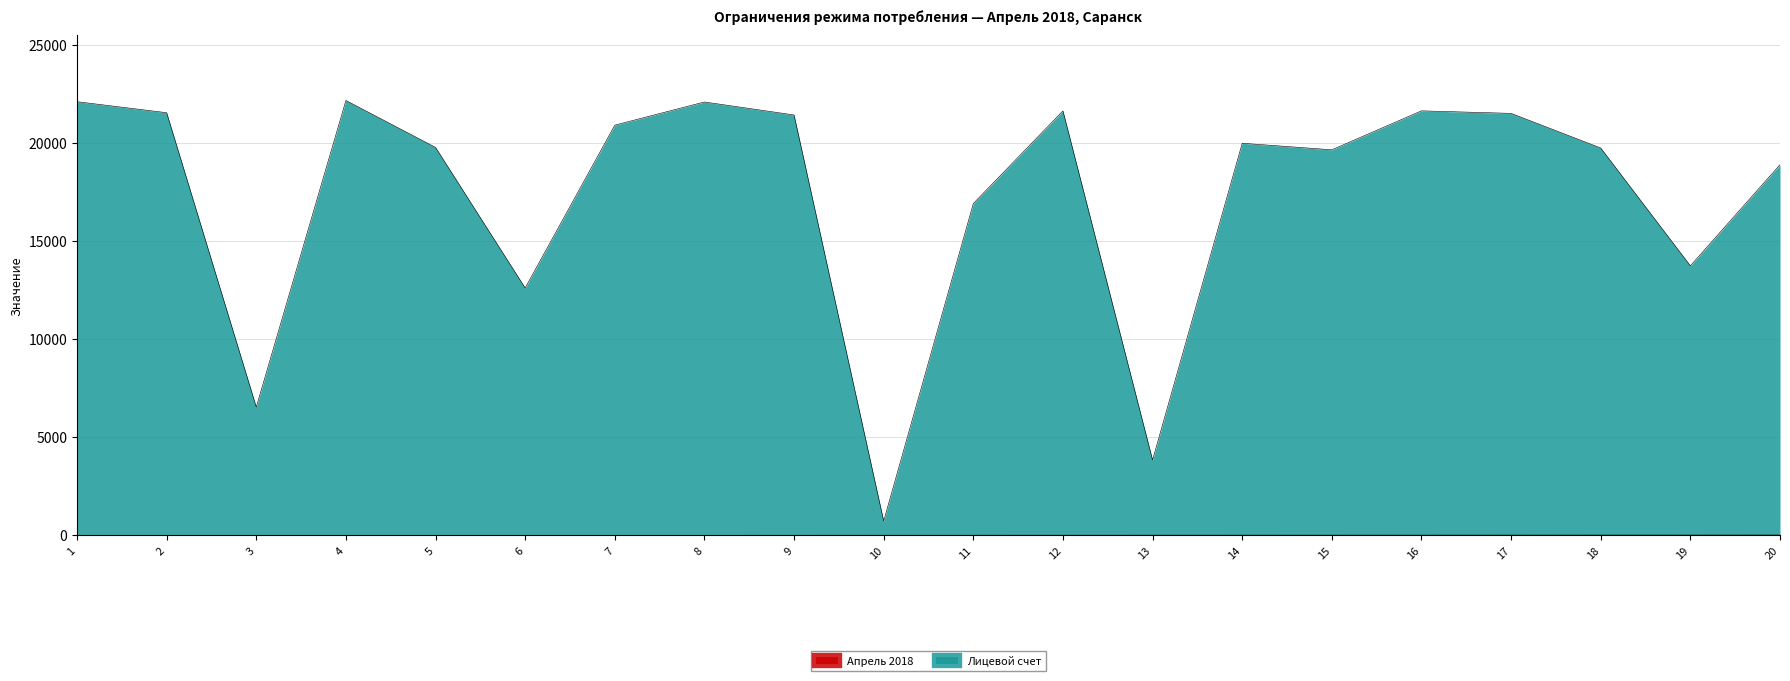

List the series in order of their overall mean, highest first.

Лицевой счет, Апрель 2018